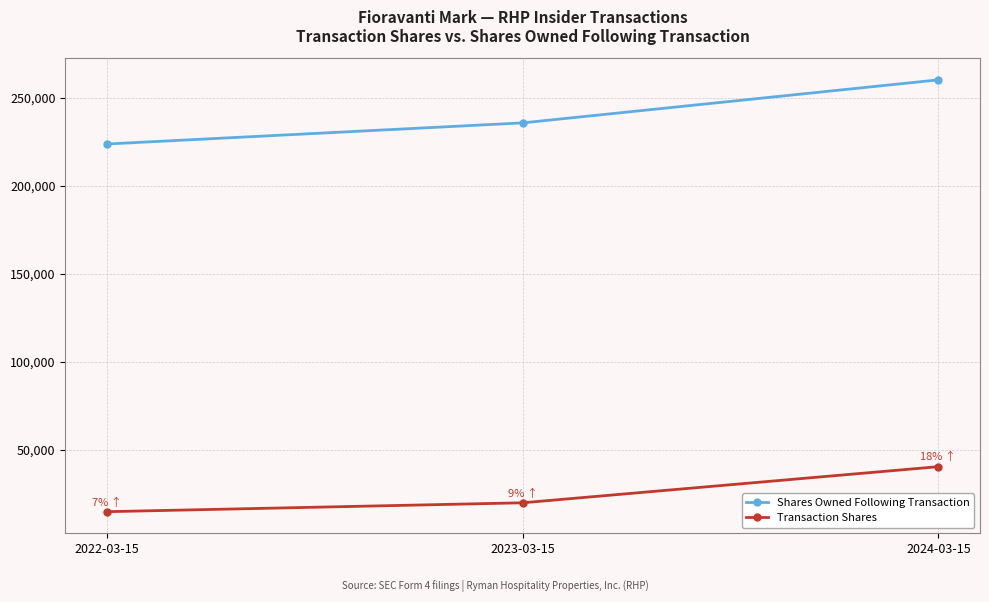

What is the total value across all series at 2024-03-15?

300409